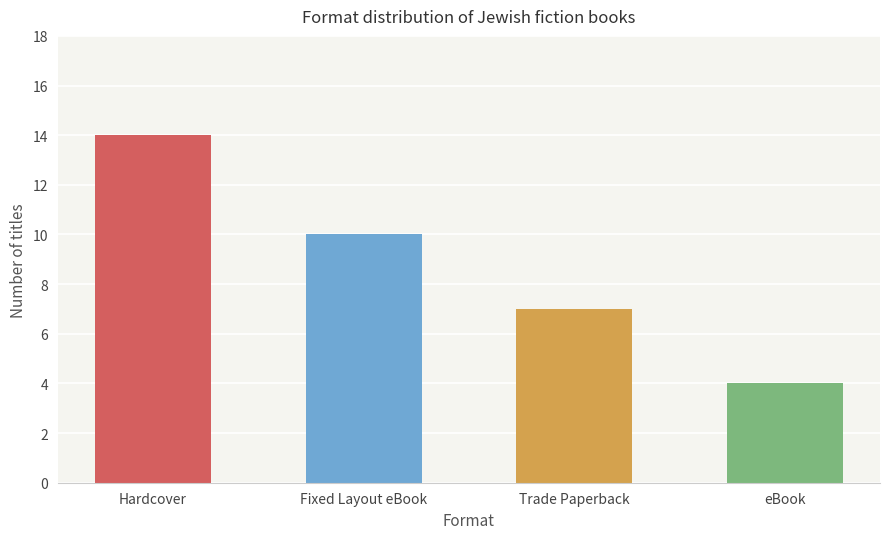

The chart shows a value of 2 at Trade Paperback. True or false?

False